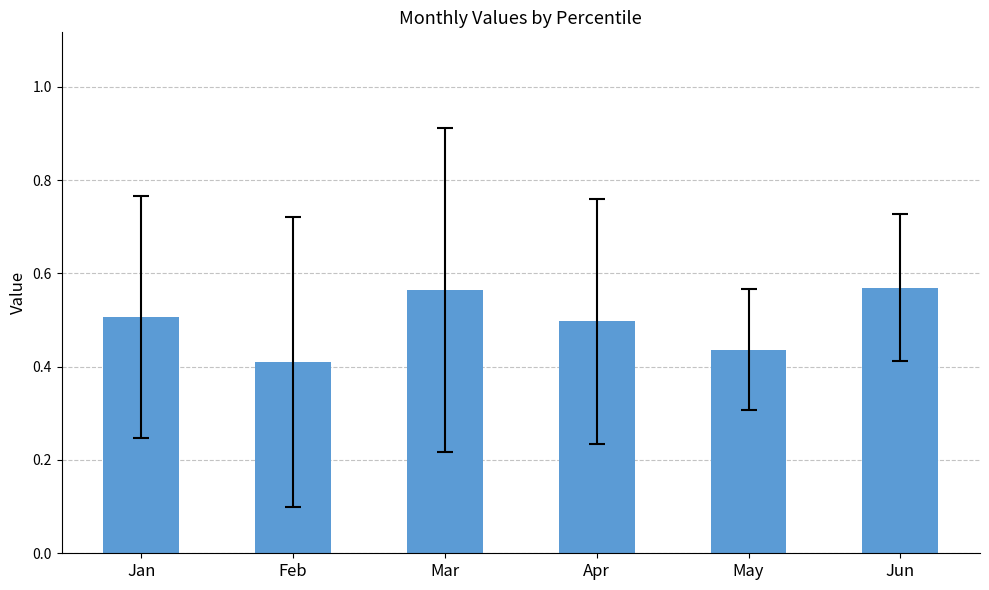

The value at Feb is 0.4. True or false?

True